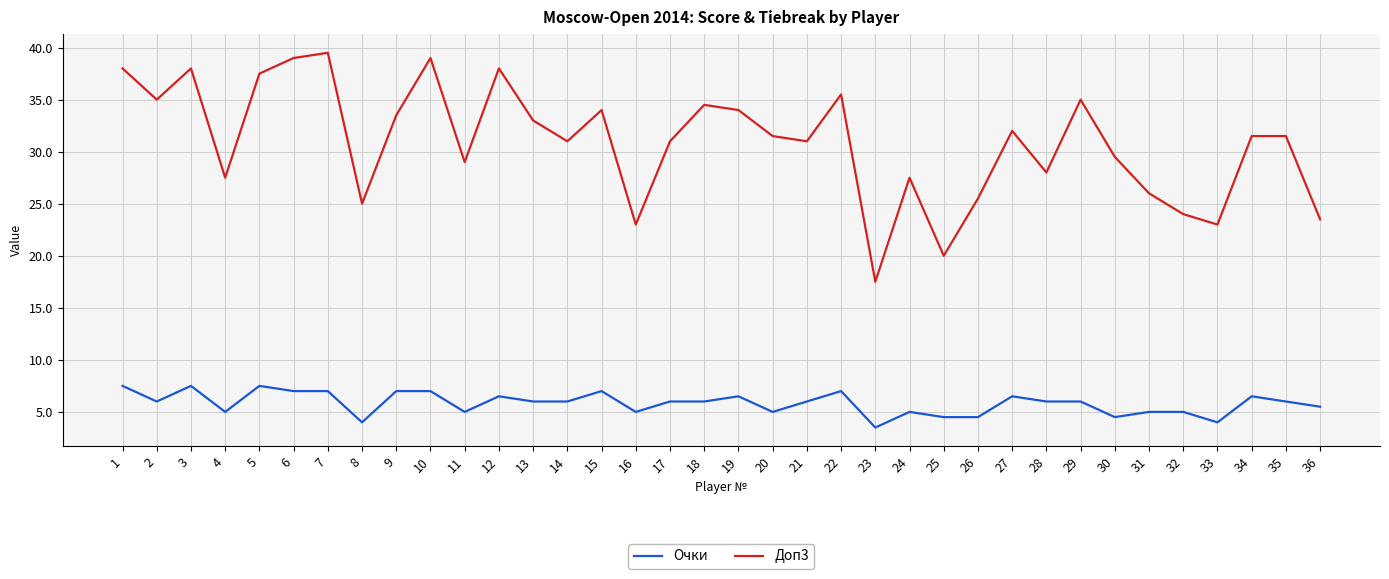

Which series has the widest spread of values?

Доп3